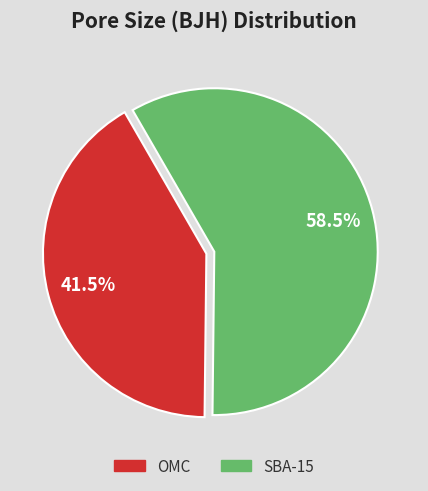

What is the ratio of the value at OMC to the value at SBA-15?

0.7